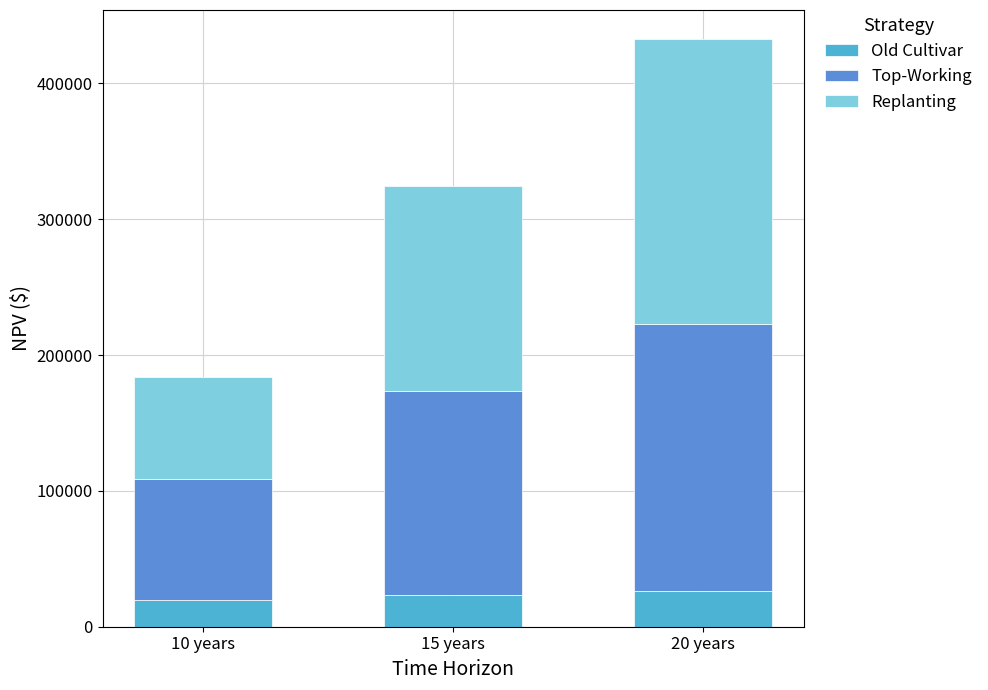

At which category is the sum across all series the highest?

20 years